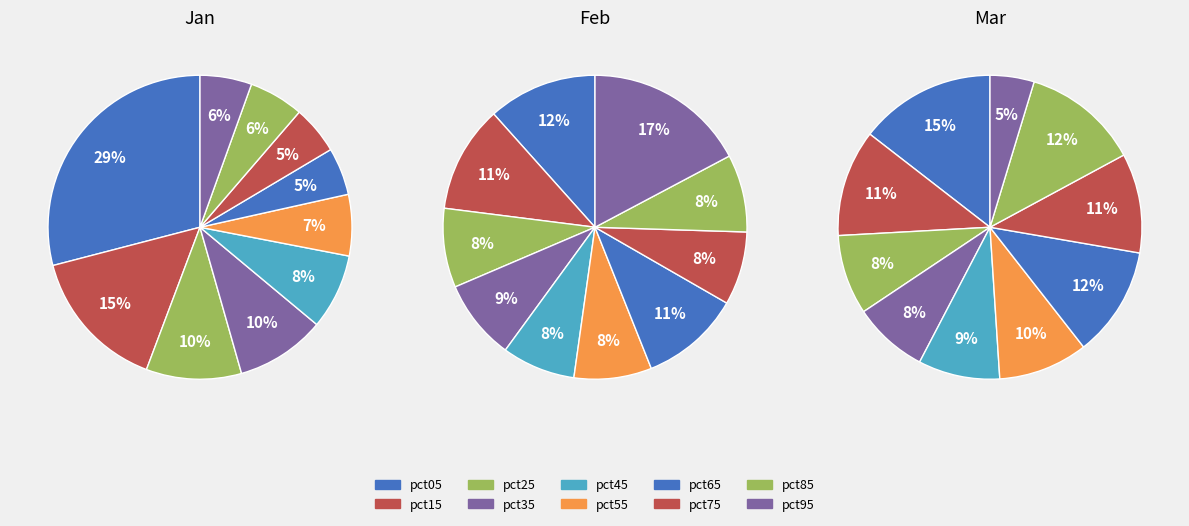

Is there any slice that represents more than half of the pie?

No